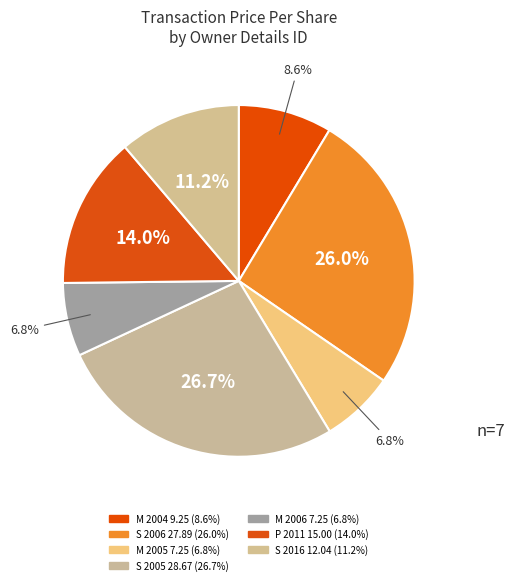

How many segments does this pie chart have?

7